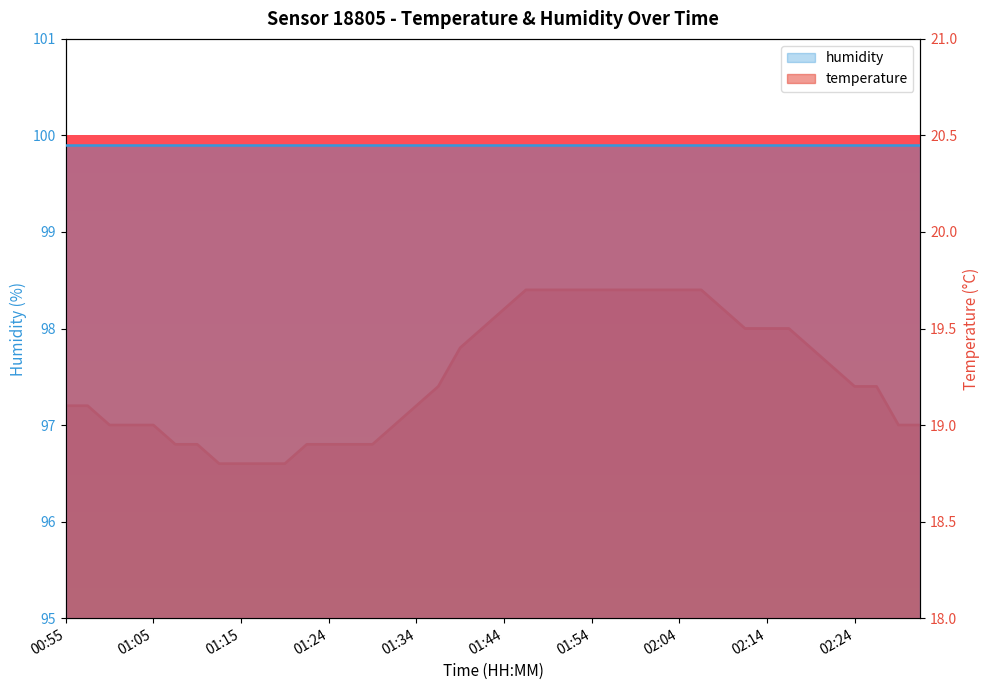

Is it true that the value at 01:59 is 6.2?

False